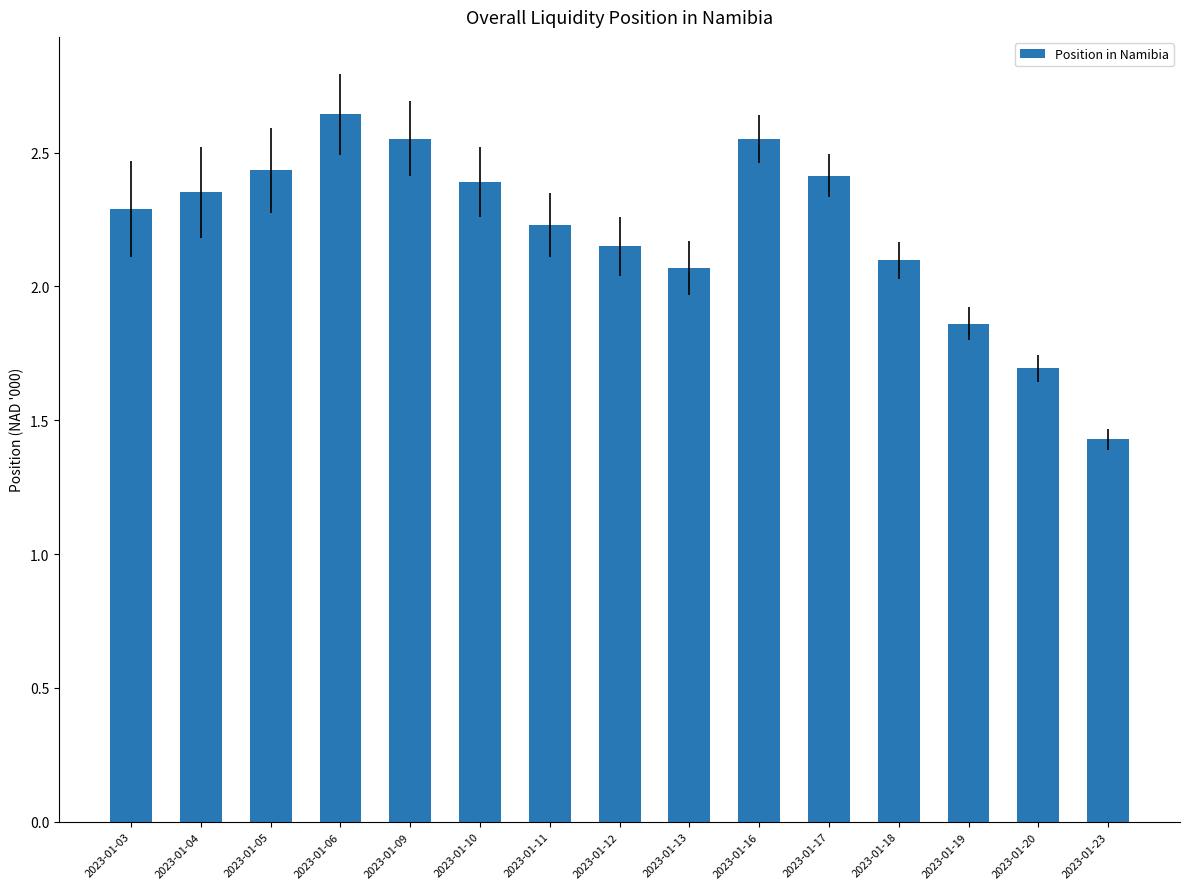

The value at 2023-01-12 is 2.2. True or false?

True